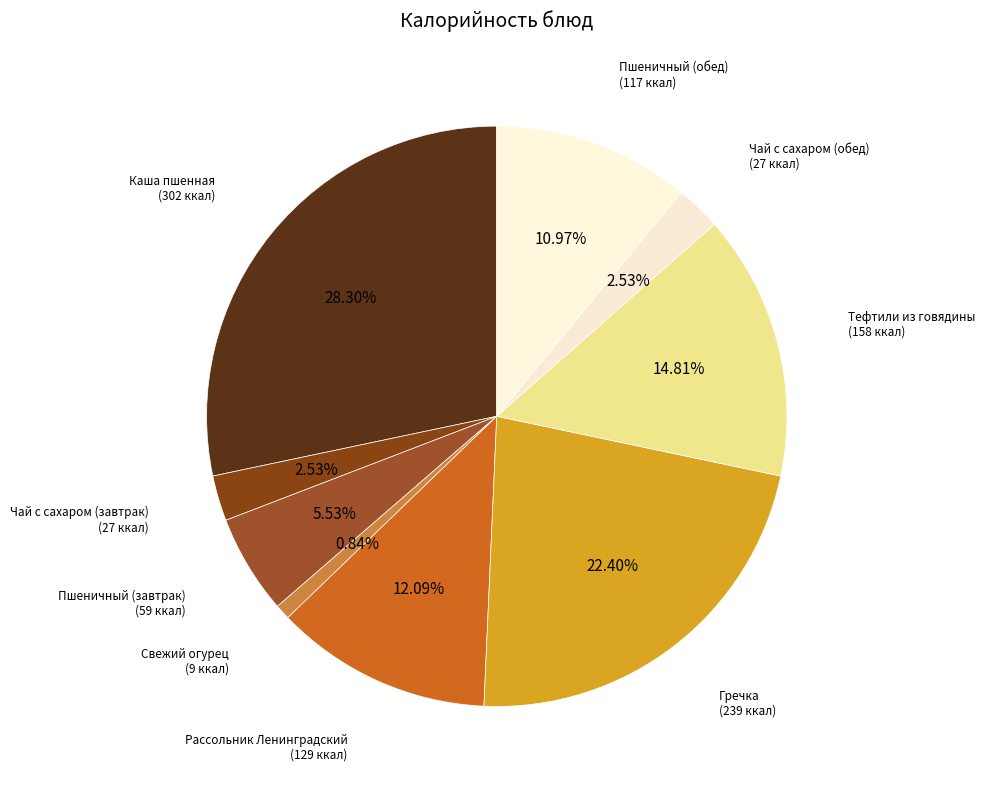

What is the ratio of the value at Чай с сахаром (обед) to the value at Свежий огурец?

3.0